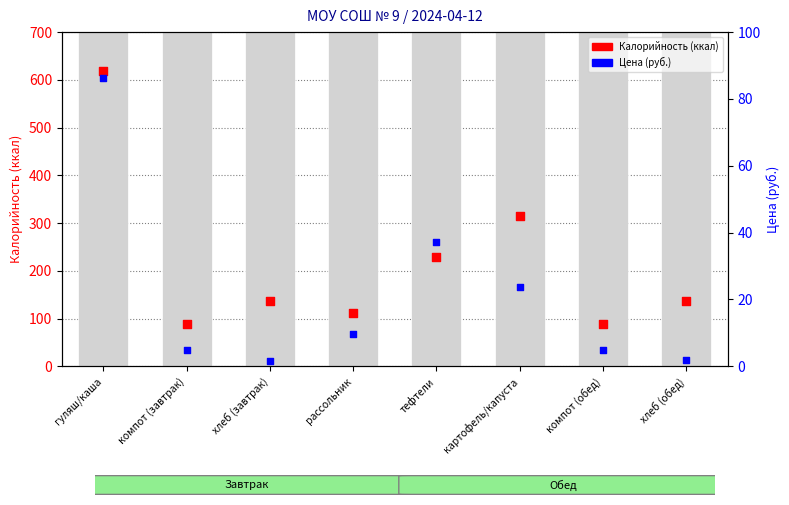

What is the total value across all series at гуляш/каша?

704.3